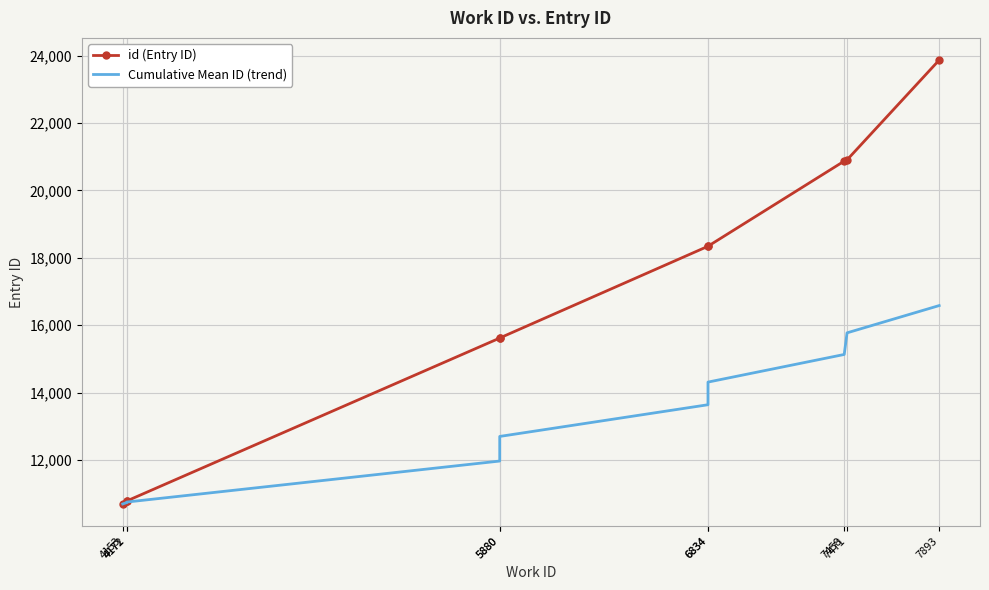

At which category is the sum across all series the highest?

7893